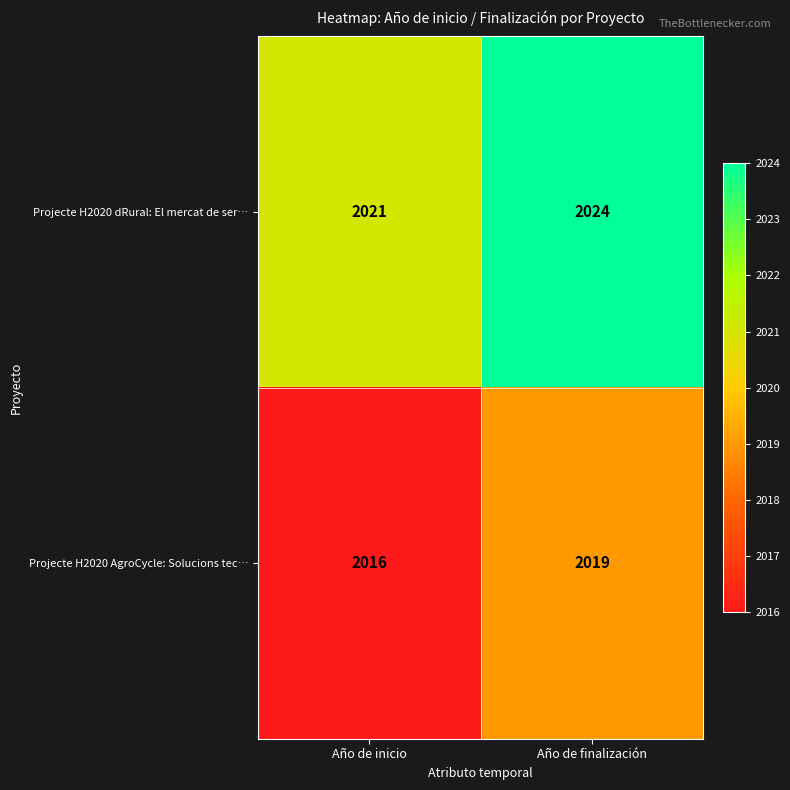

What is the difference between the highest and lowest values at Año de finalización?

5